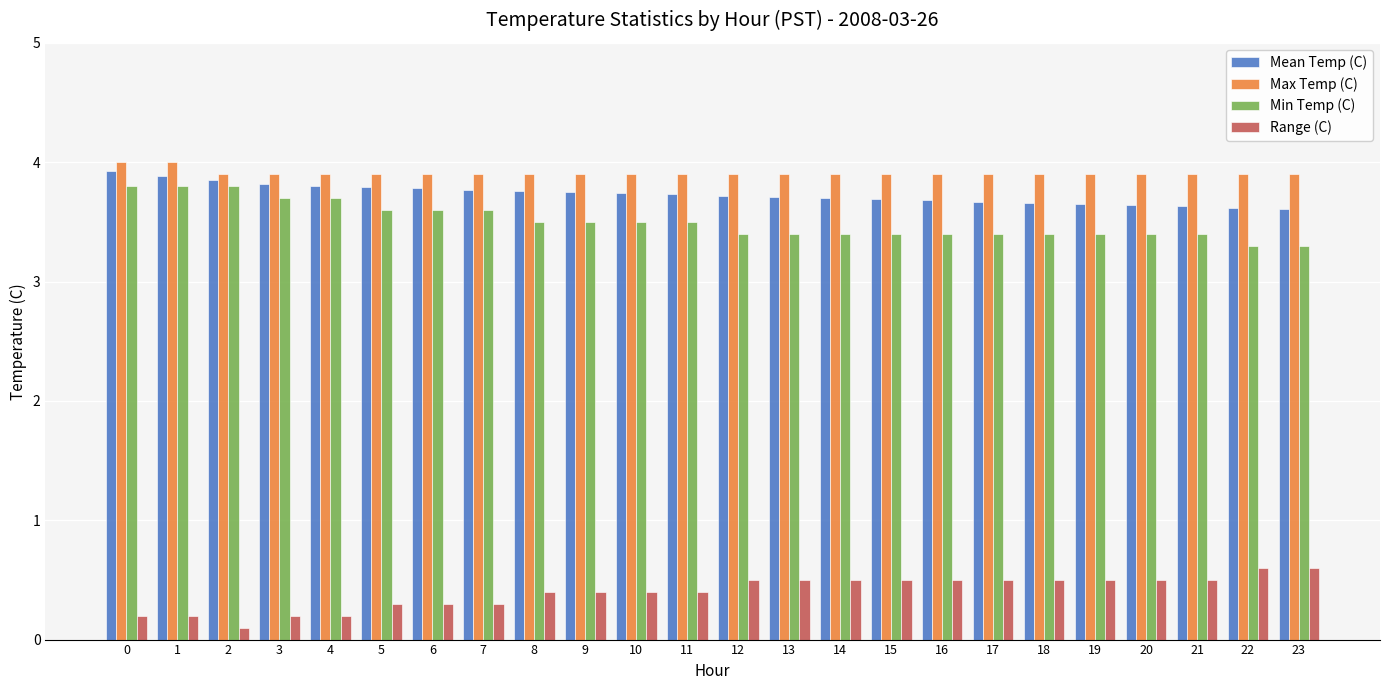

List the series in order of their peak value, highest first.

Max Temp (C), Mean Temp (C), Min Temp (C), Range (C)